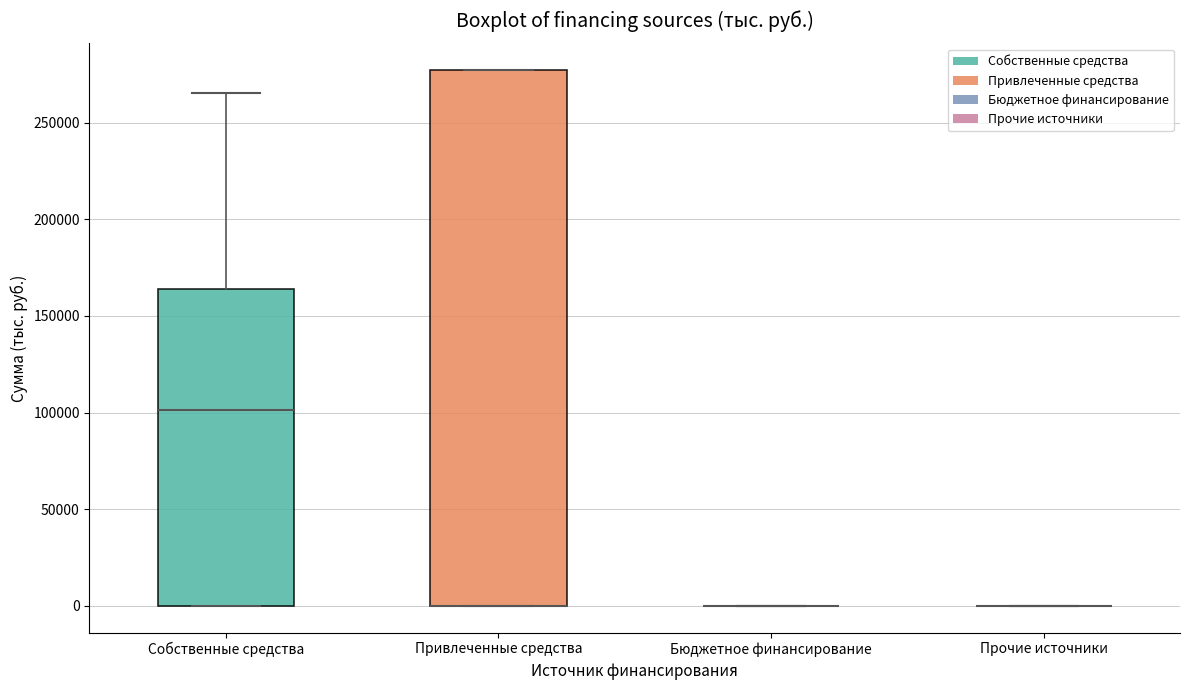

Reading left to right, transcribe this box plot: for each box, give where its median line is, the range the box spans, and where its two whiskers end, as read against the y-axis. The values are not printed on the chart, so give them approximately, as read against the axis.

Собственные средства: median 100000, box 0 to 165000, whiskers 0 to 265000
Привлеченные средства: median 0 (drawn on the box's lower edge), box 0 to 275000, whiskers 0 to 275000
Бюджетное финансирование: box collapsed to a line at 0, whiskers 0 to 0
Прочие источники: box collapsed to a line at 0, whiskers 0 to 0